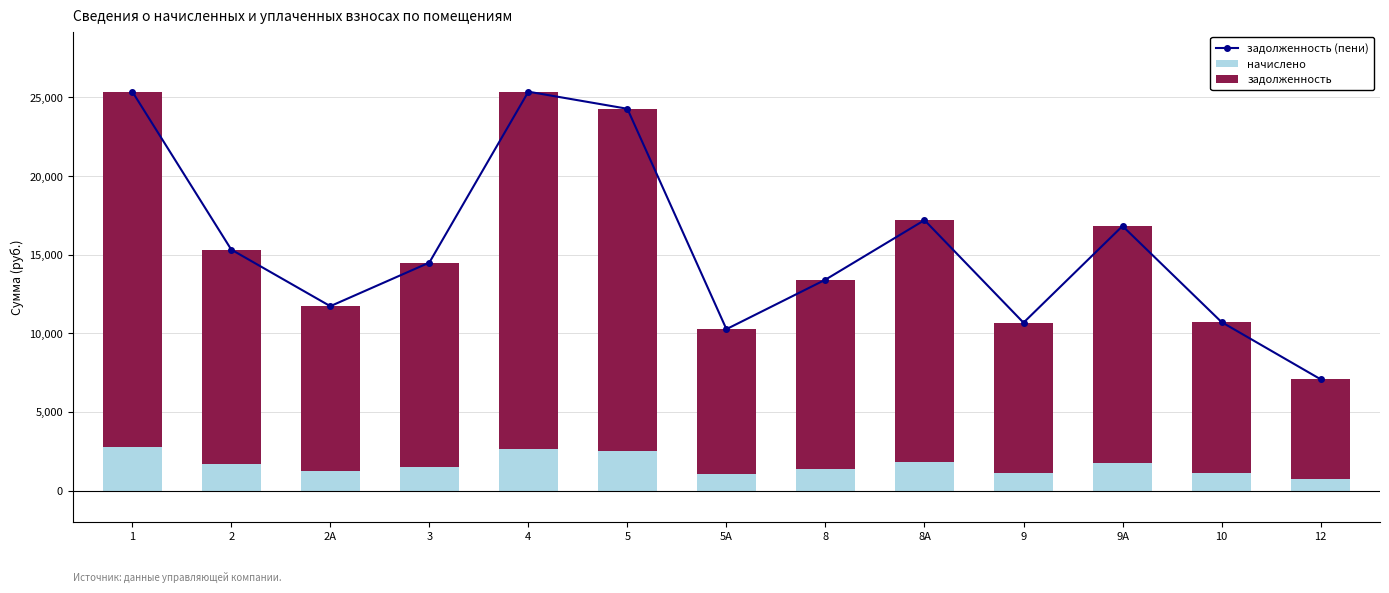

At 5А, list the series in order from smallest to largest.

начислено, задолженность, задолженность (пени)